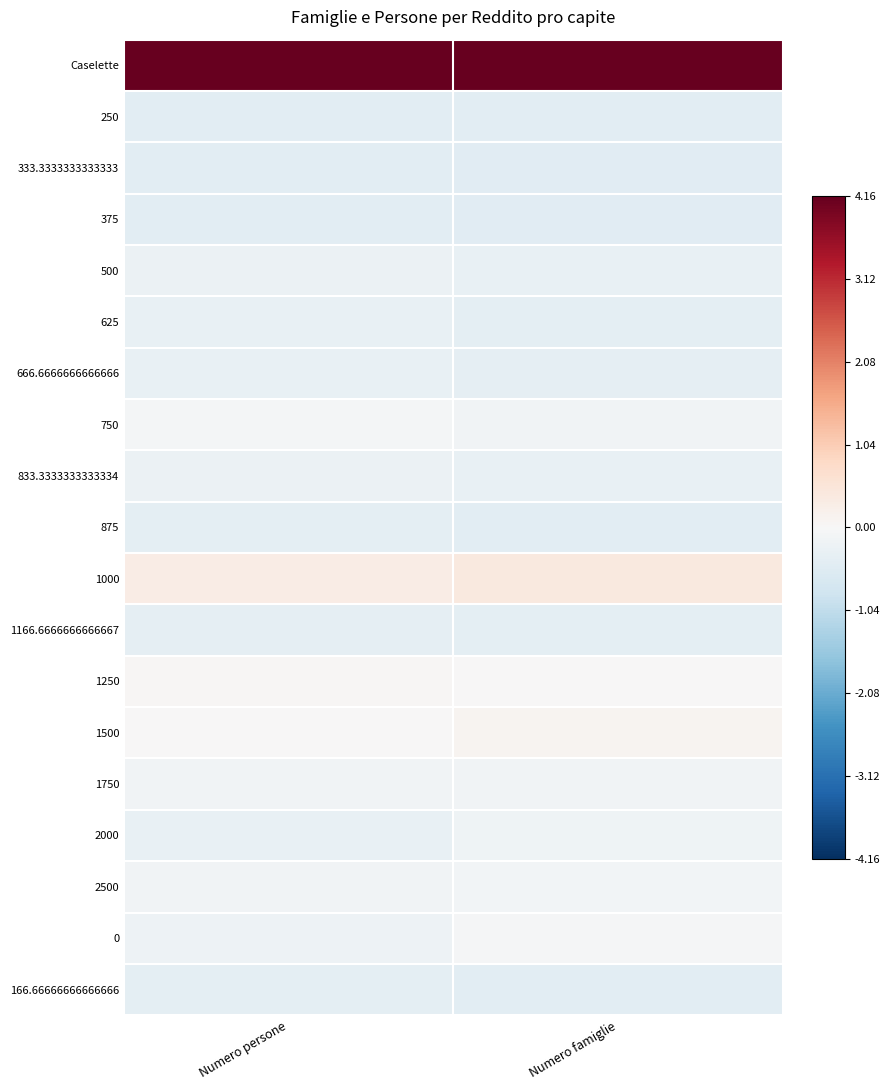

What is the spread (max minus min) of values at Numero famiglie?

4.6